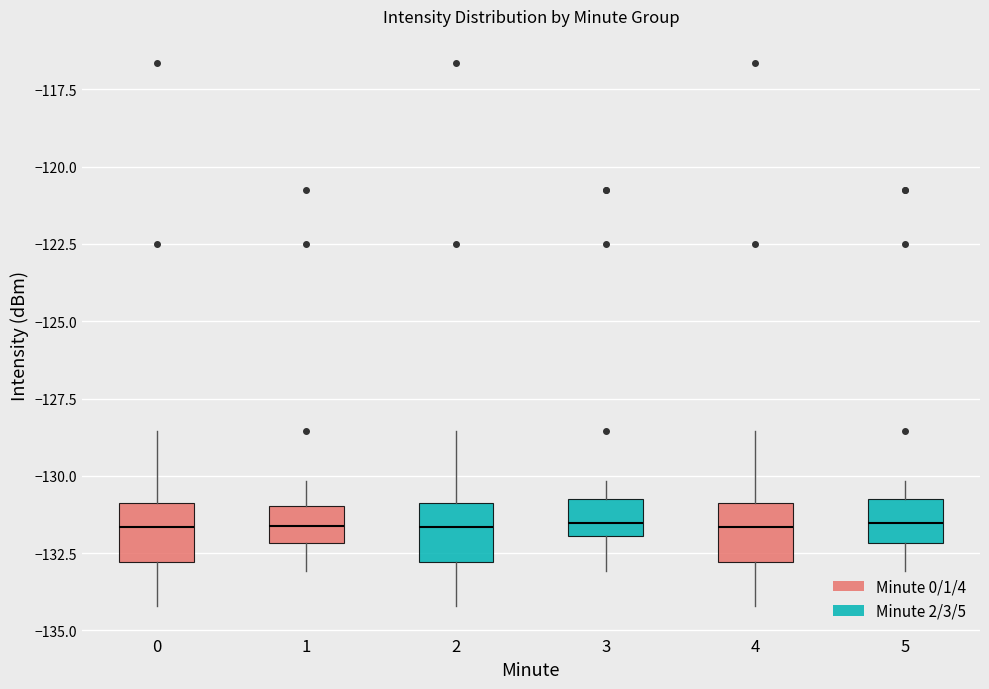

Reading left to right, read every box against the y-axis: the position of its median line, the range the box covers, and the ends of its whiskers. The values are not printed on the chart, so give them approximately, as read against the axis.

0: median -131.5, box -133.0 to -131.0, whiskers -134.0 to -128.5
1: median -131.5, box -132.0 to -131.0, whiskers -133.0 to -130.0
2: median -131.5, box -133.0 to -131.0, whiskers -134.0 to -128.5
3: median -131.5, box -132.0 to -130.5, whiskers -133.0 to -130.0
4: median -131.5, box -133.0 to -131.0, whiskers -134.0 to -128.5
5: median -131.5, box -132.0 to -130.5, whiskers -133.0 to -130.0